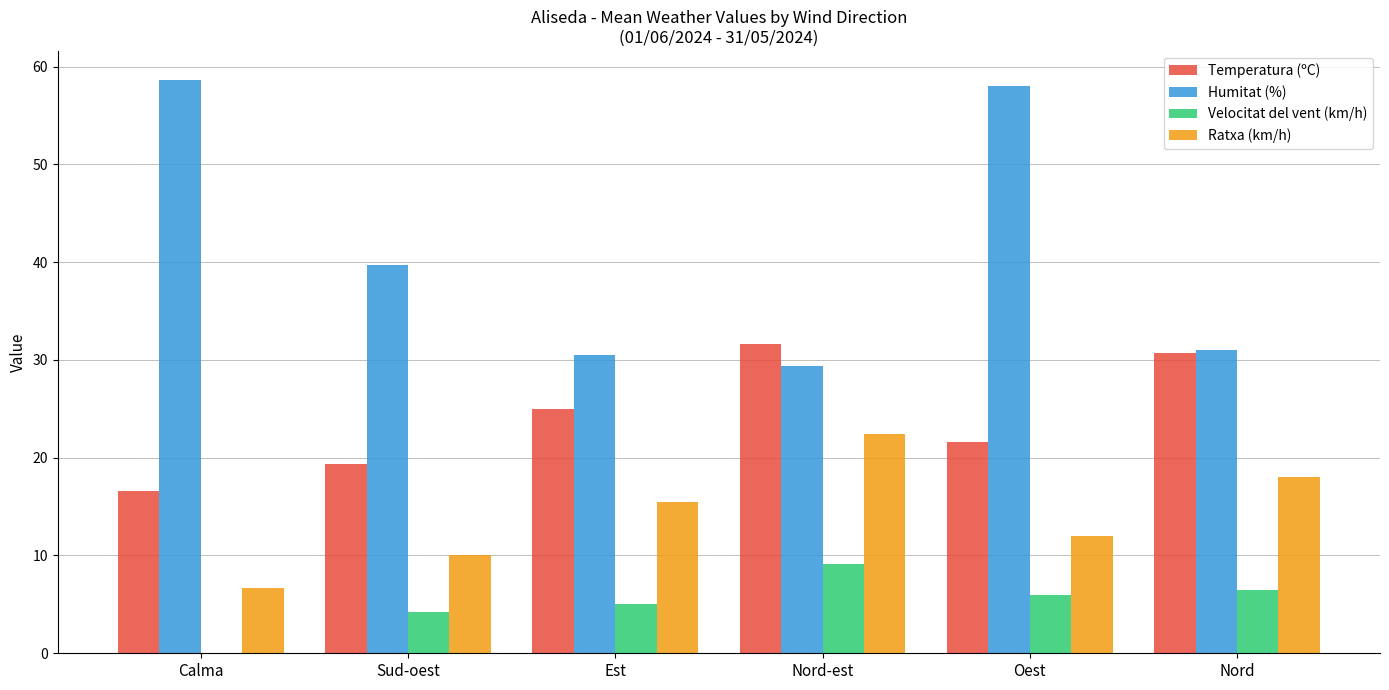

Count the Ratxa (km/h) values in the range 10 to 18.

4